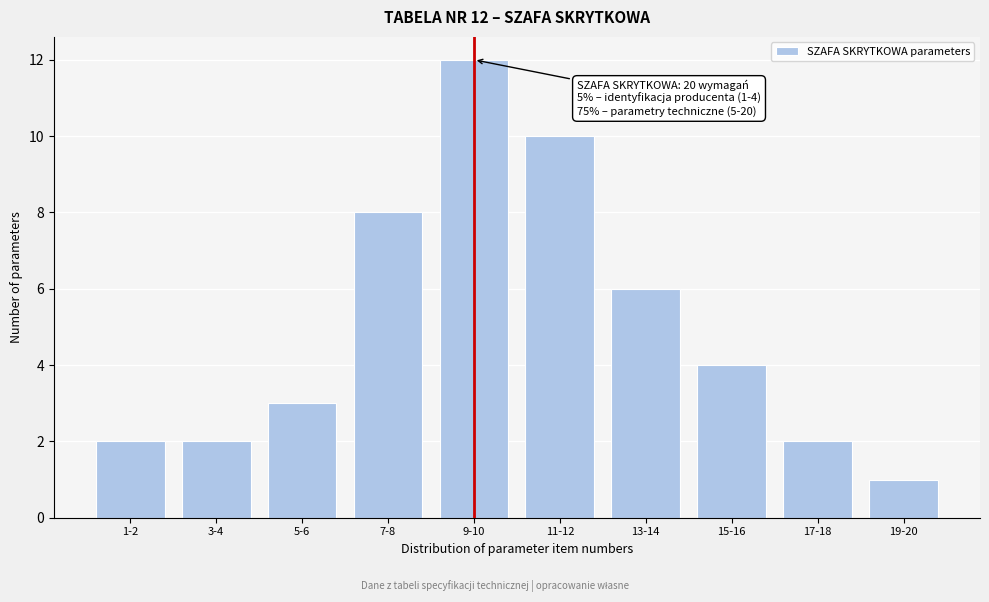

Reading left to right, transcribe all the data shown in this chart.

2	2	3	8	12	10	6	4	2	1